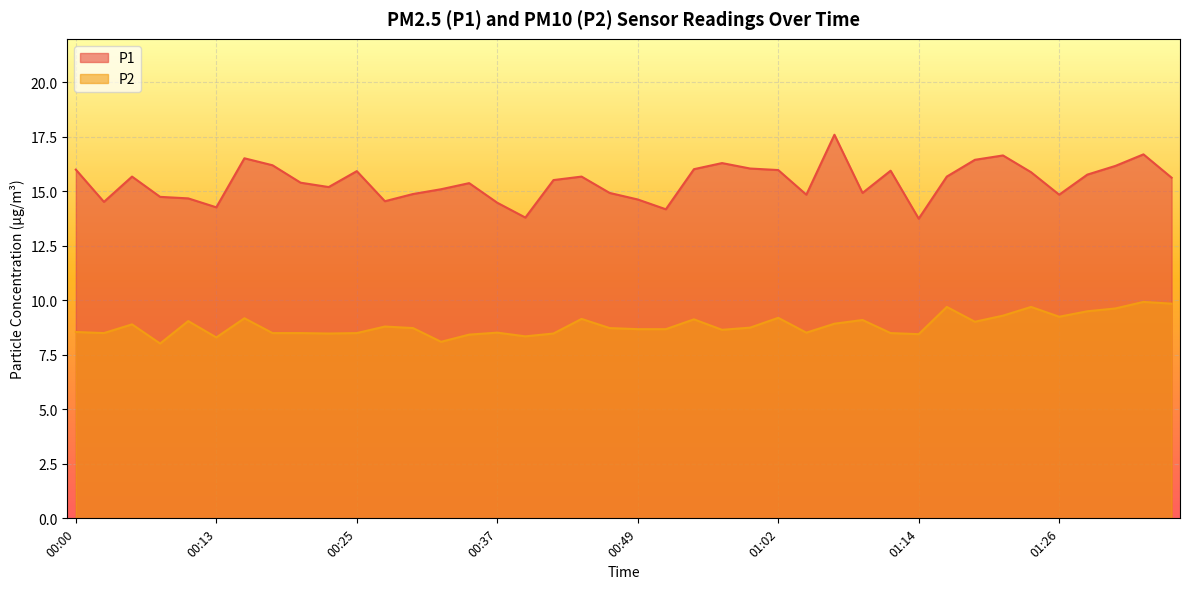

Reading left to right, what are all the values shown in this chart?

P1: 00:00=16.0	00:03=14.5	00:05=15.7	00:08=14.8	00:10=14.7	00:13=14.3	00:15=16.5	00:18=16.2	00:20=15.4	00:22=15.2	00:25=15.9	00:27=14.6	00:30=14.9	00:32=15.1	00:35=15.4	00:37=14.5	00:40=13.8	00:42=15.5	00:45=15.7	00:47=14.9	00:49=14.6	00:52=14.2	00:54=16.0	00:57=16.3	00:59=16.1	01:02=16.0	01:04=14.8	01:07=17.6	01:09=14.9	01:12=15.9	01:14=13.8	01:17=15.7	01:19=16.4	01:22=16.6	01:24=15.9	01:26=14.8	01:29=15.8	01:31=16.2	01:34=16.7	01:36=15.6
P2: 00:00=8.6	00:03=8.5	00:05=8.9	00:08=8.0	00:10=9.1	00:13=8.3	00:15=9.2	00:18=8.5	00:20=8.5	00:22=8.5	00:25=8.5	00:27=8.8	00:30=8.7	00:32=8.1	00:35=8.4	00:37=8.5	00:40=8.3	00:42=8.5	00:45=9.2	00:47=8.7	00:49=8.7	00:52=8.7	00:54=9.1	00:57=8.7	00:59=8.8	01:02=9.2	01:04=8.5	01:07=8.9	01:09=9.1	01:12=8.5	01:14=8.4	01:17=9.7	01:19=9.0	01:22=9.3	01:24=9.7	01:26=9.2	01:29=9.5	01:31=9.6	01:34=9.9	01:36=9.8